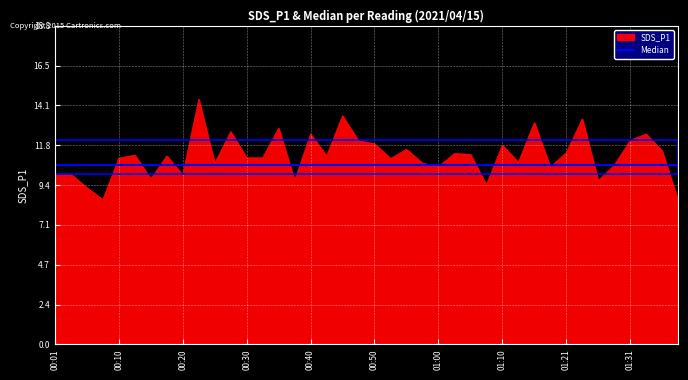

What is the label of the 39th point from the right?

00:03